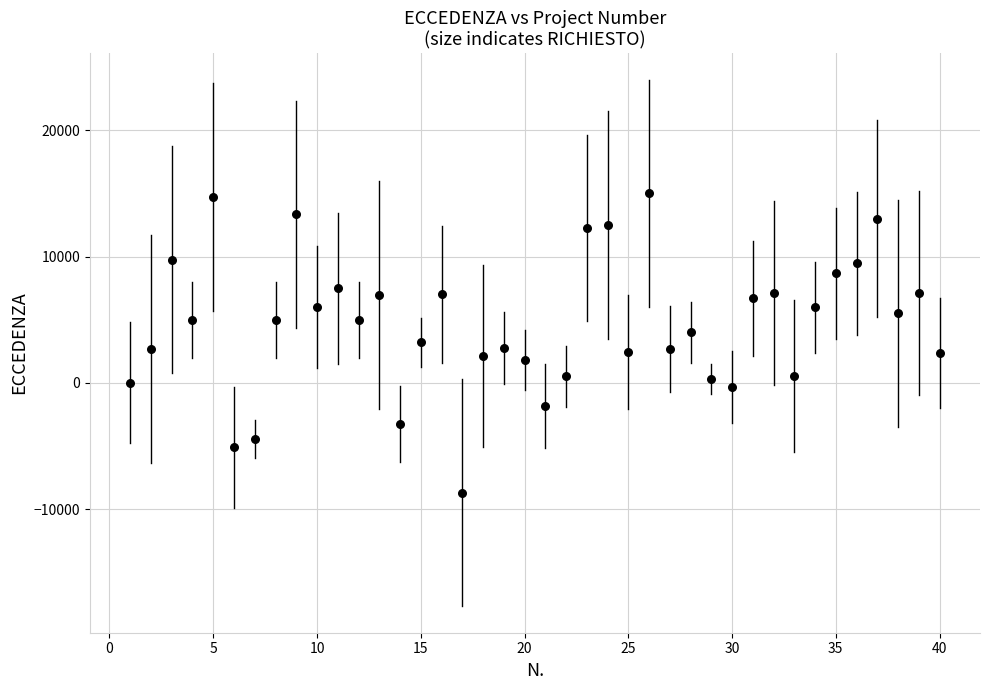

What is the range of Y values (max minus min)?

23701.2